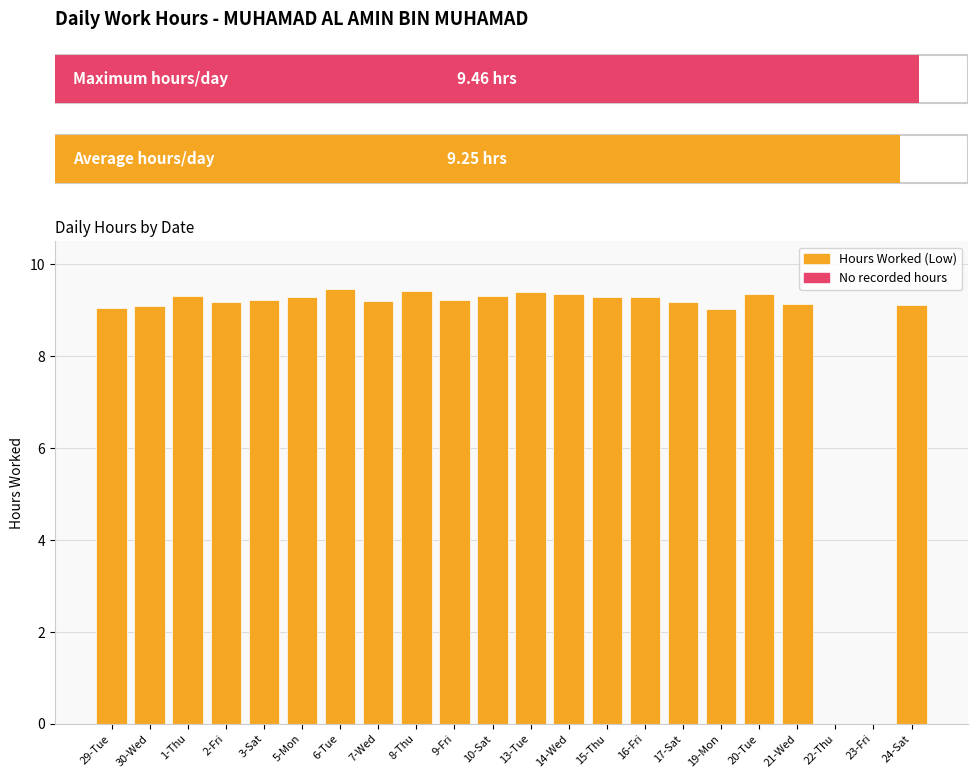

Where does the data first go above 9?

29-Tue